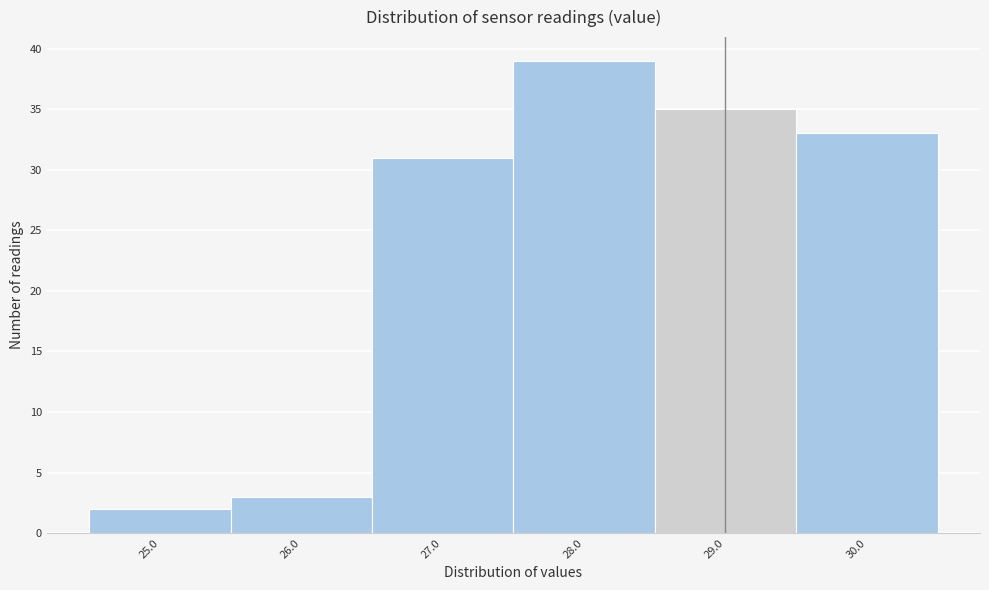

Reading left to right, list all the values displayed in this chart.

2	3	31	39	35	33